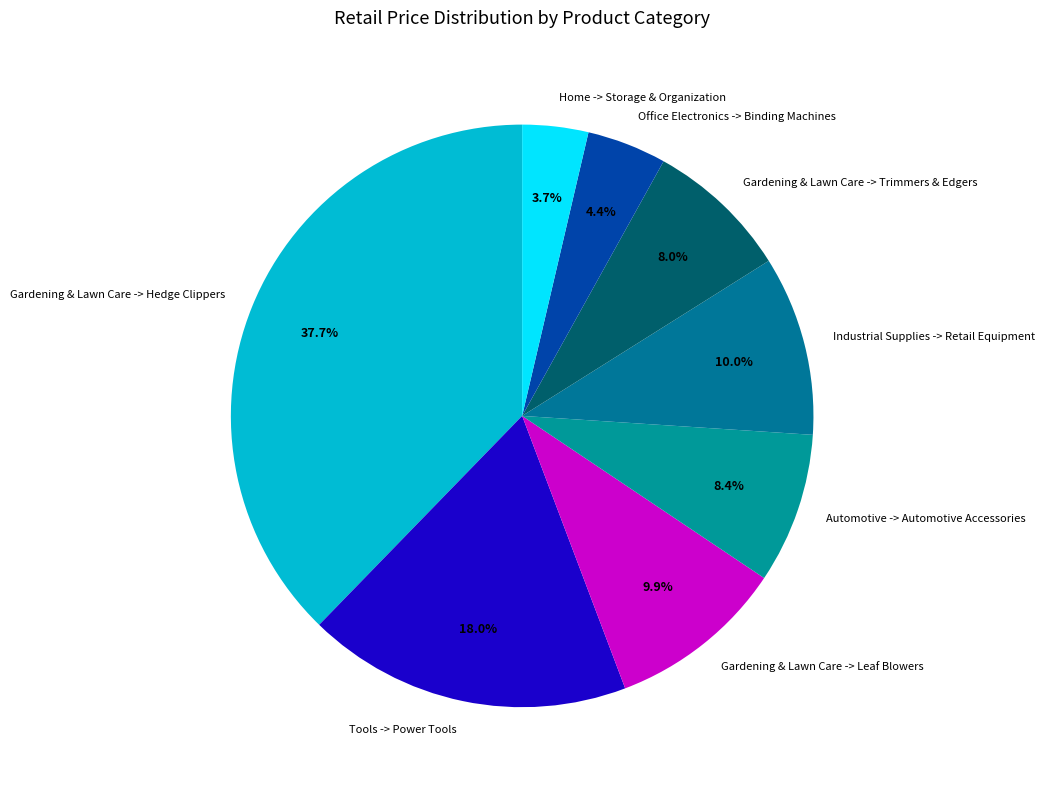

To the nearest percent, what is the average slice percentage?

12%